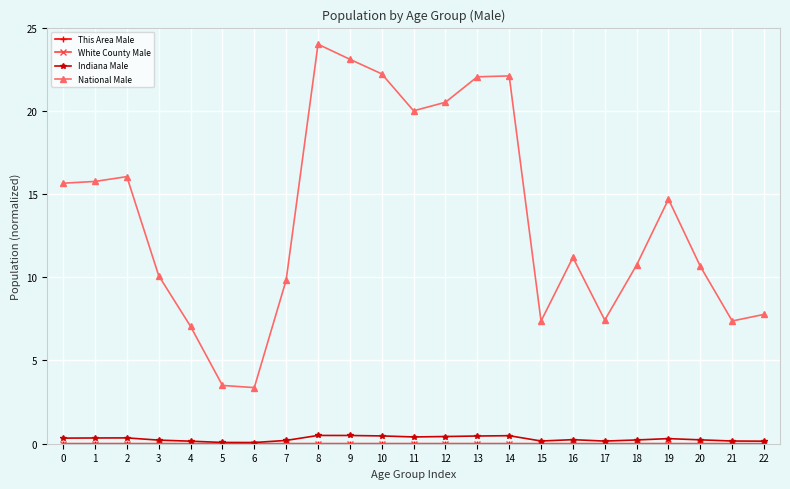

How many data points does each series have?

23